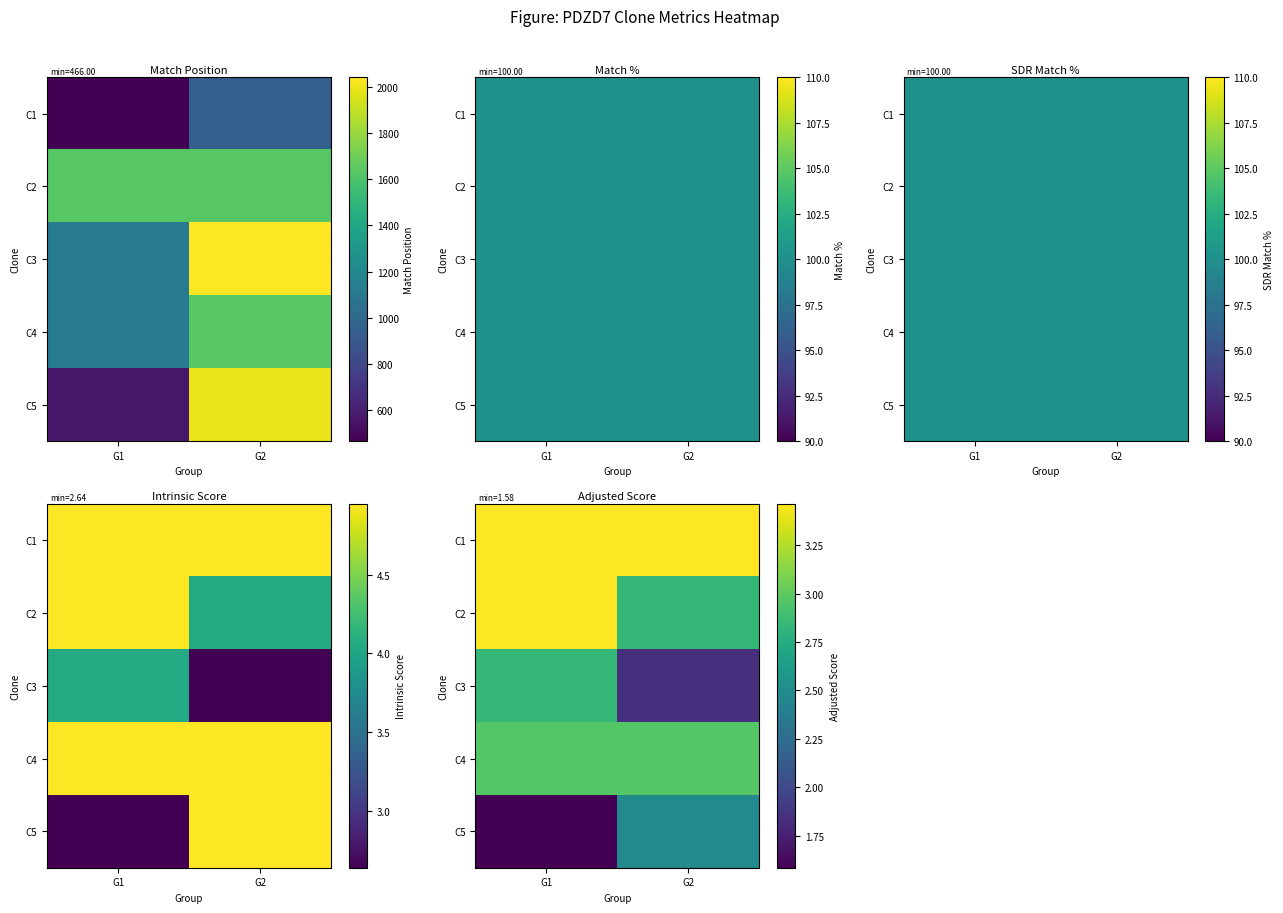

What is the total value across all series at G1?

14.3